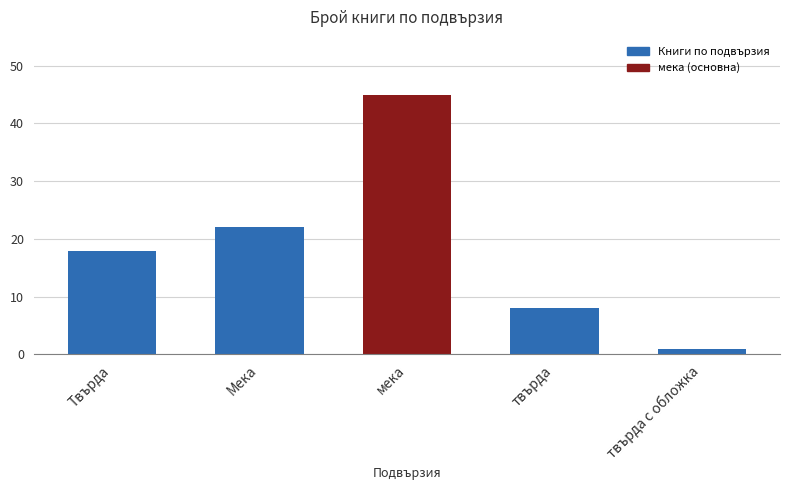

What is the greatest value displayed?

45